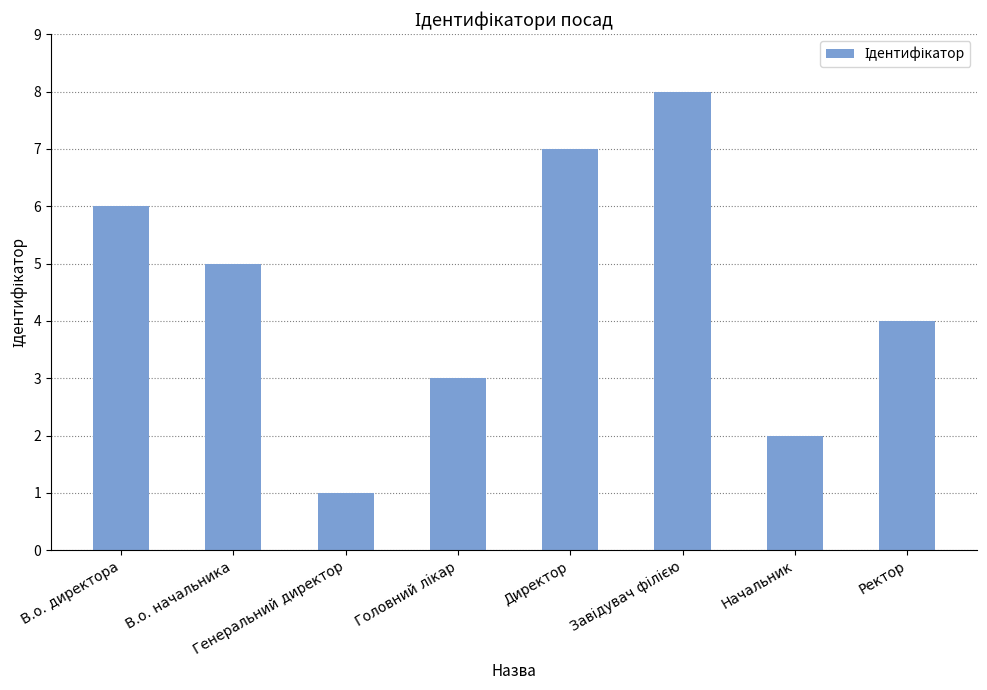

Is it true that the value at В.о. начальника is 8?

False